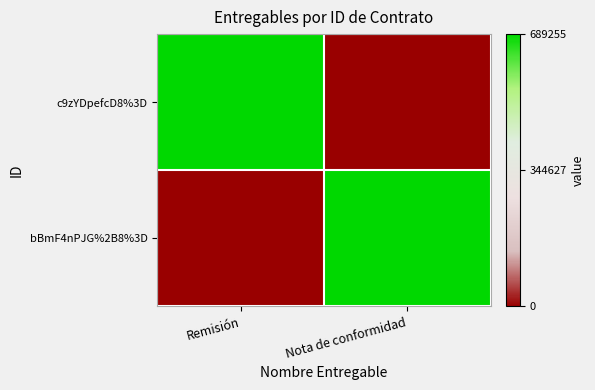

Which series has the largest range (max minus min)?

c9zYDpefcD8%3D